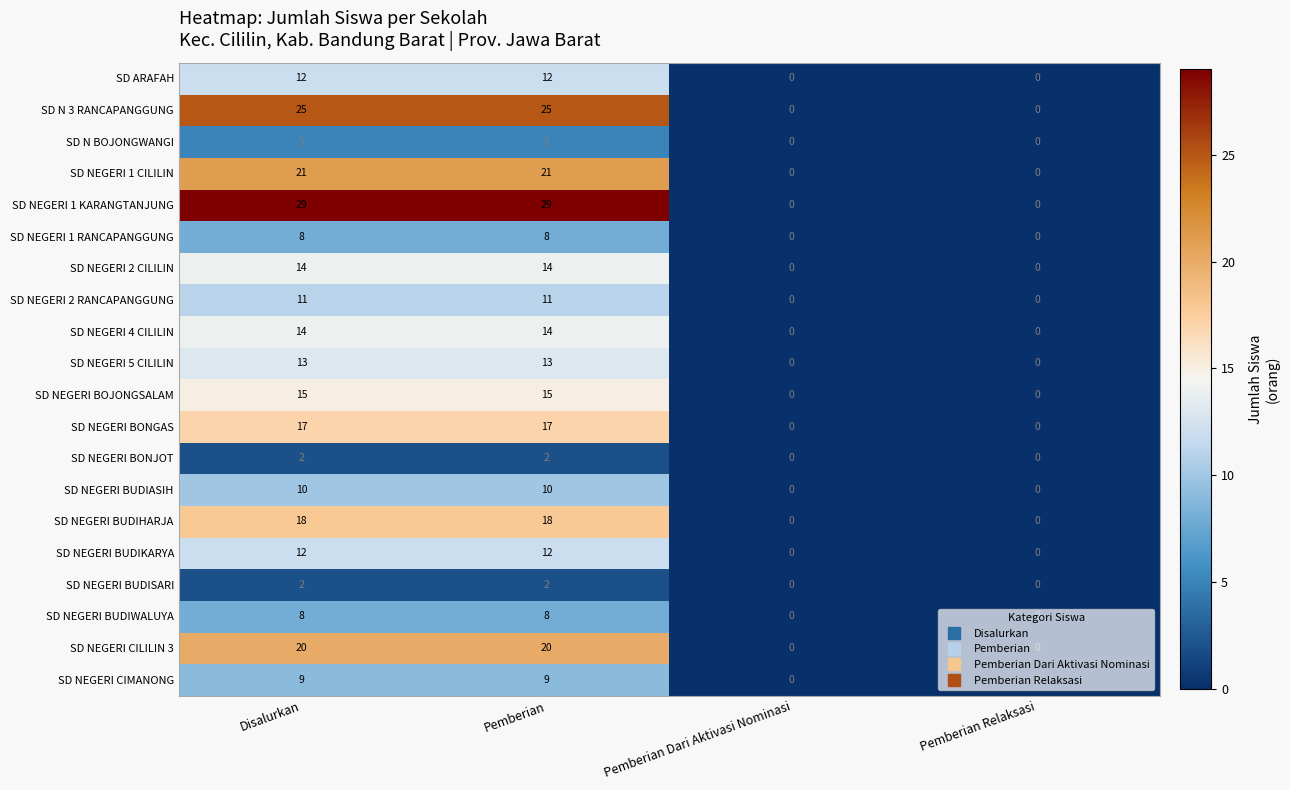

What value does the SD NEGERI BUDIHARJA series have at Pemberian, to the nearest 5?

20